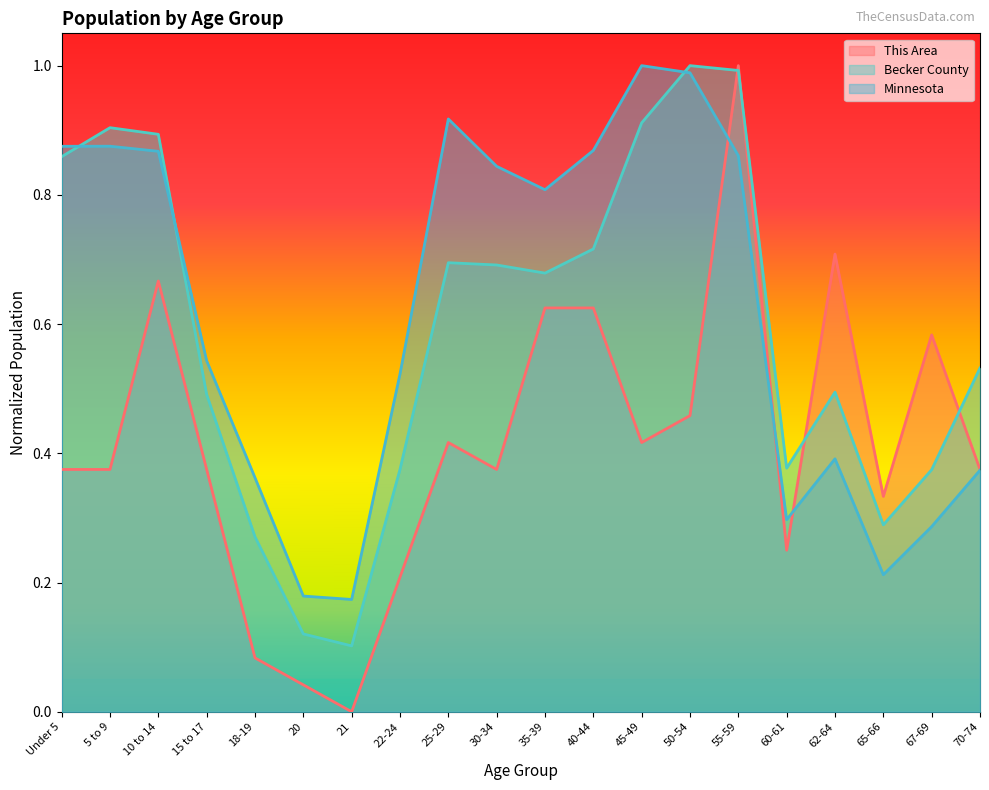

Which series has the widest spread of values?

This Area